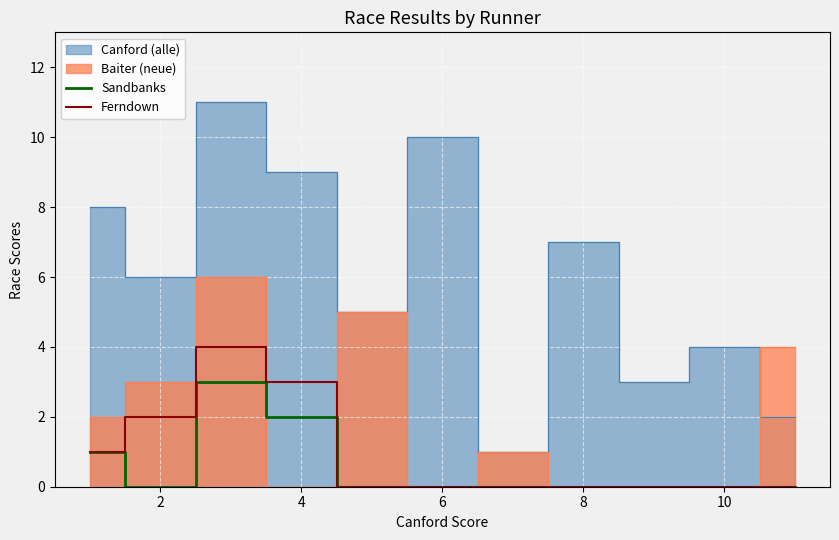

How many values in the Ferndown series exceed 0?

4